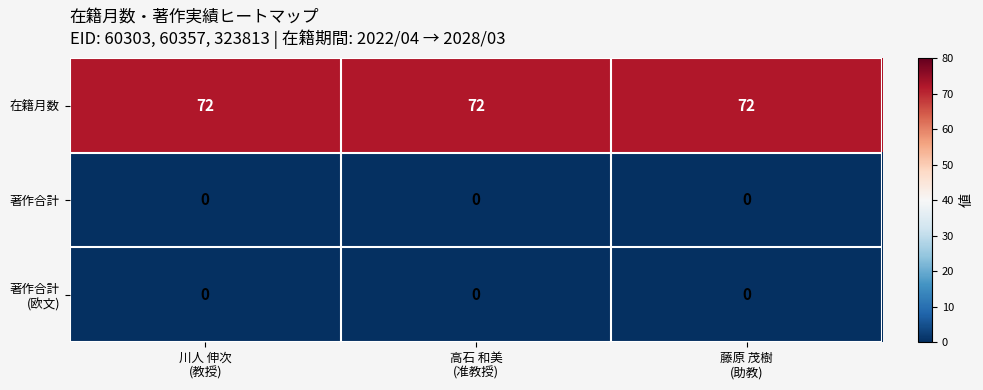

What is the average value of the 在籍月数 series?

72